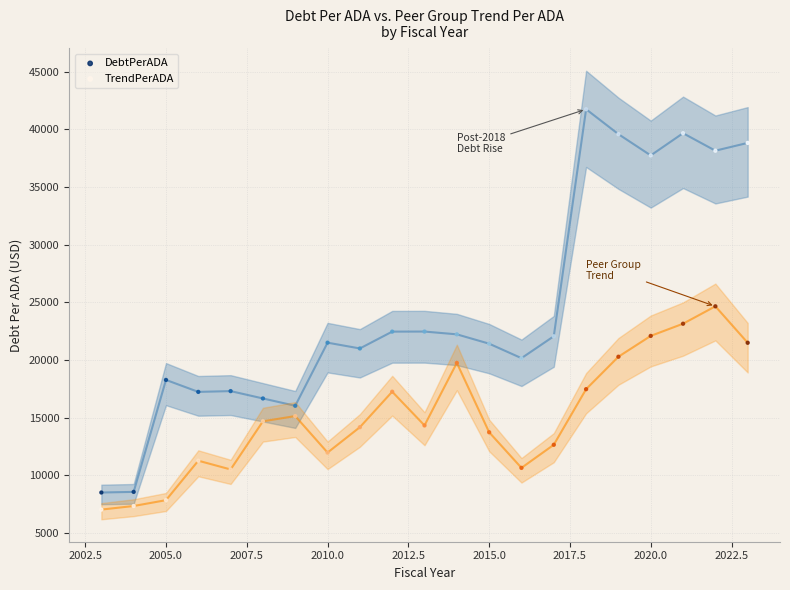

Which series reaches the maximum Y coordinate?

DebtPerADA